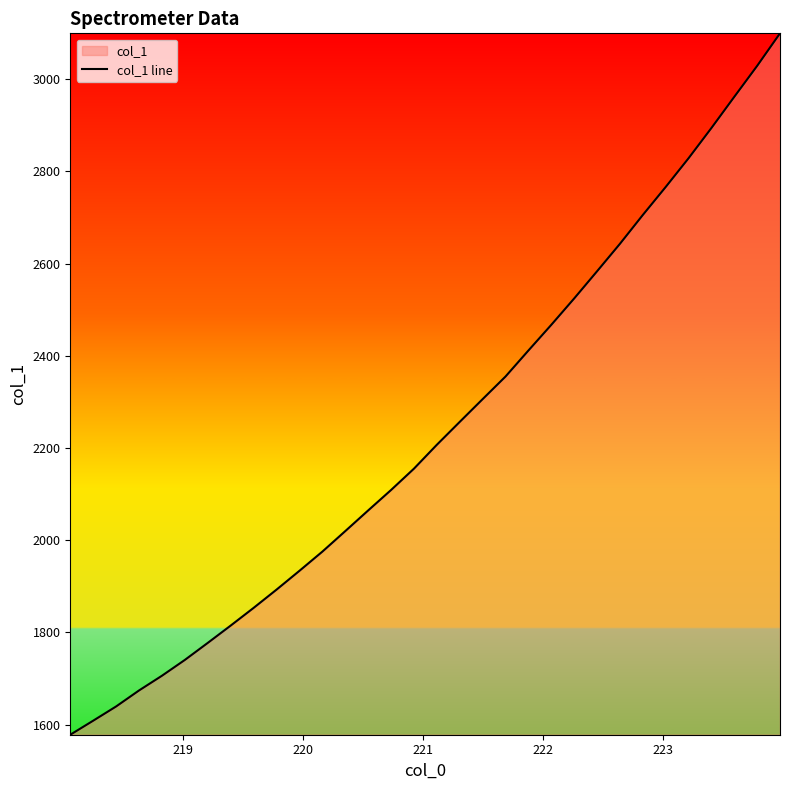

What is the value of the 3rd point from the left?

1639.5